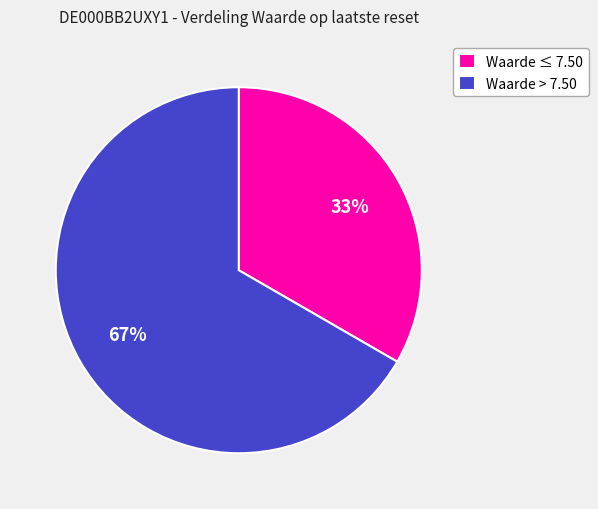

To the nearest percent, what is the combined percentage of Waarde > 7.50 and Waarde ≤ 7.50?

100%